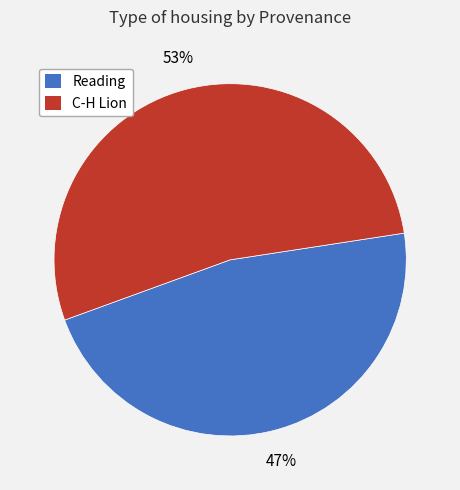

To the nearest percent, what is the difference between the largest and smallest slice percentages?

6%